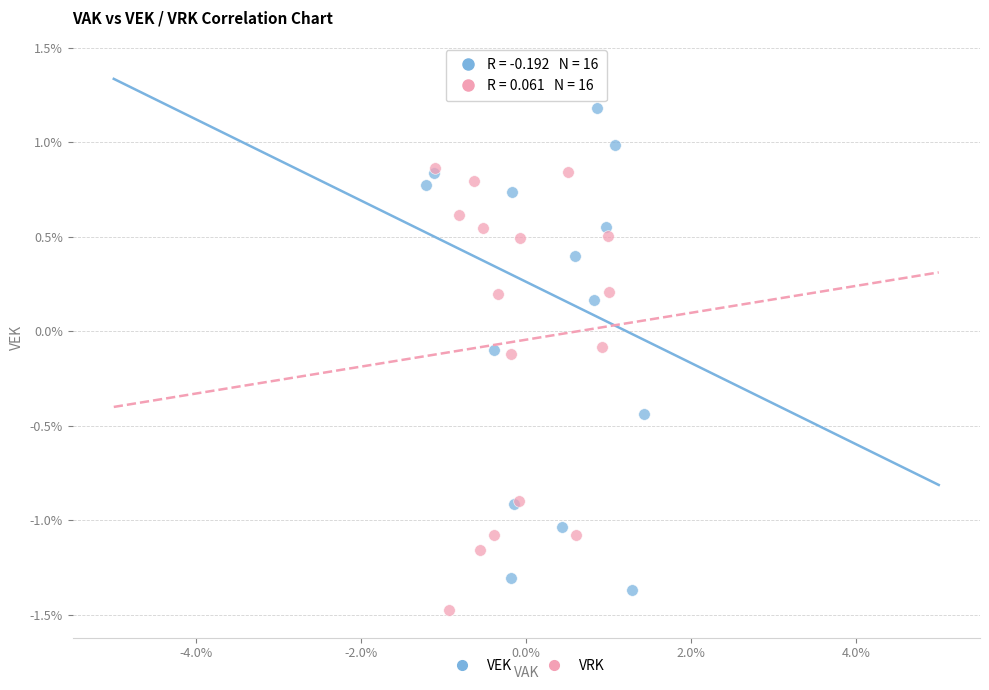

Which series reaches the minimum Y coordinate?

VRK